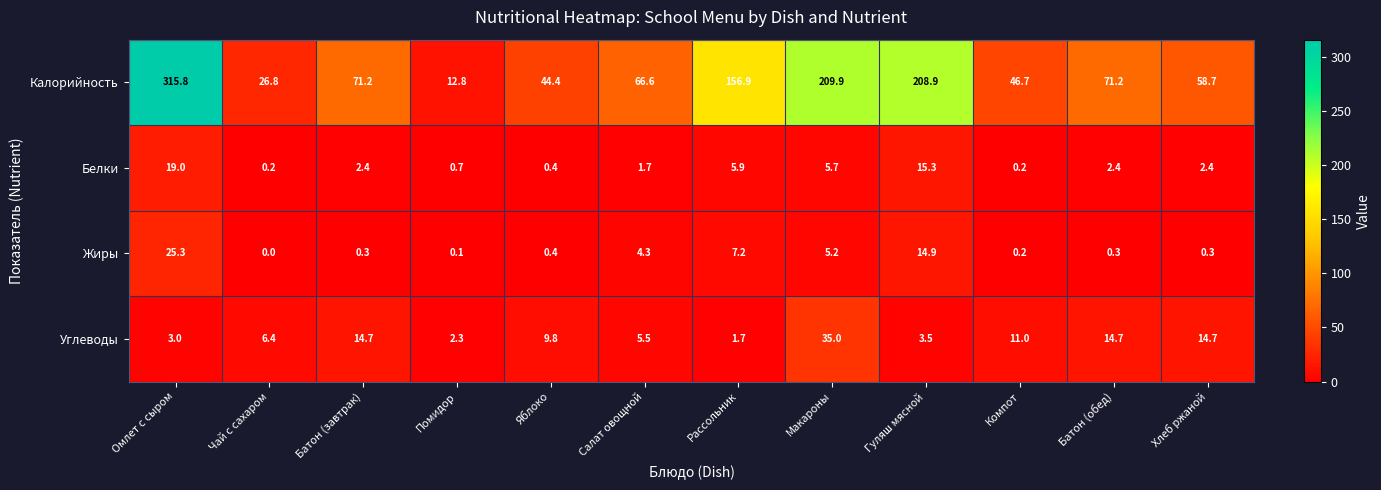

How many values in the Жиры series exceed 0?

11